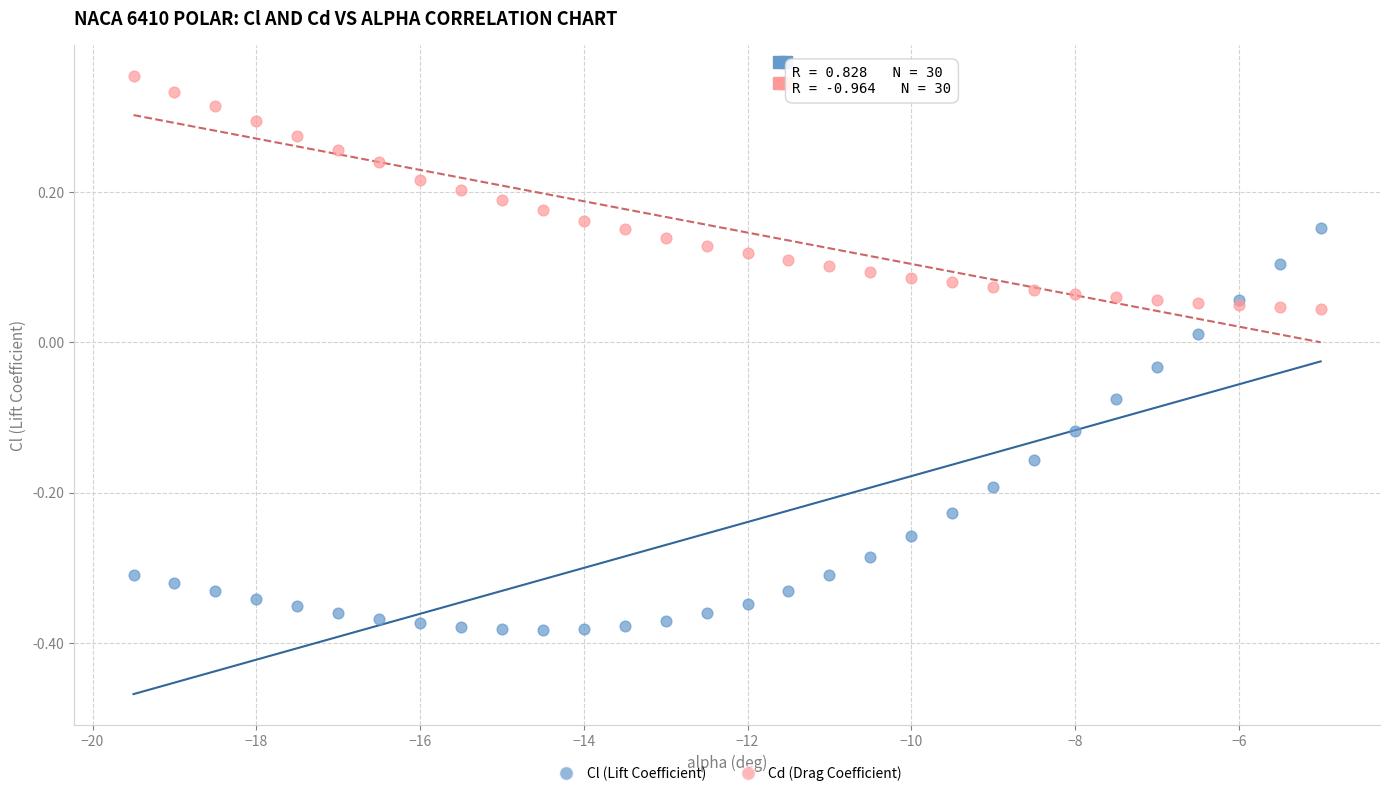

Which series contains the lowest Y value?

Cl (Lift Coefficient)